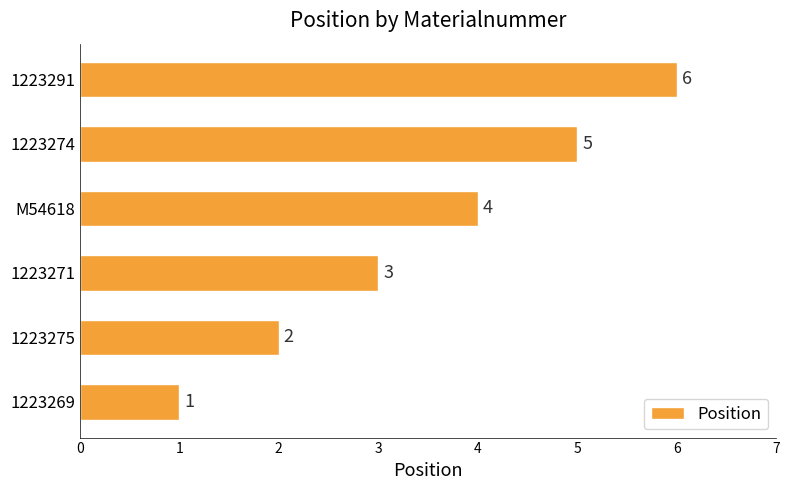

What is the change in value from 1223269 to 1223271?

+2